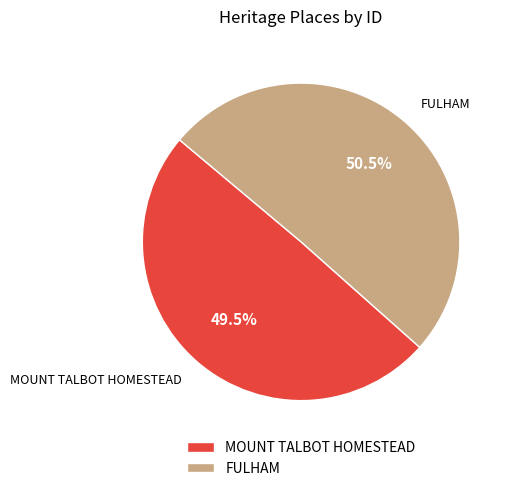

What is the ratio of the value at MOUNT TALBOT HOMESTEAD to the value at FULHAM?

1.0